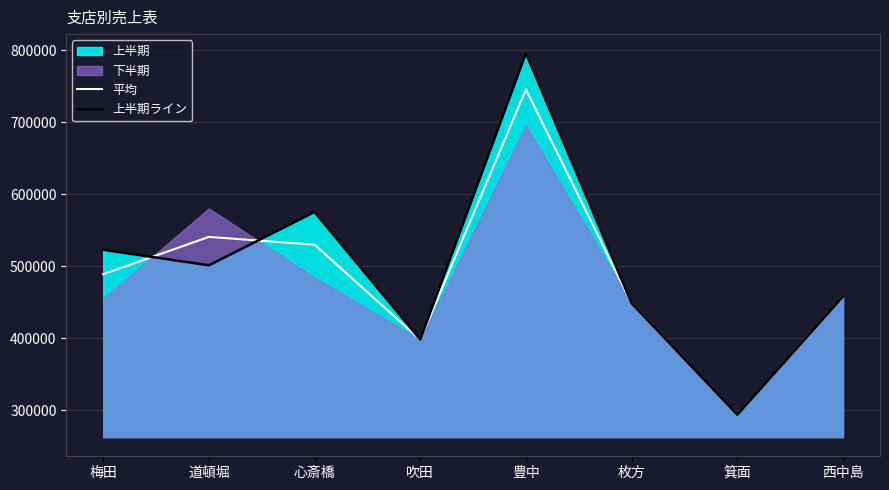

The 平均 series shows 489100 at 梅田. True or false?

True